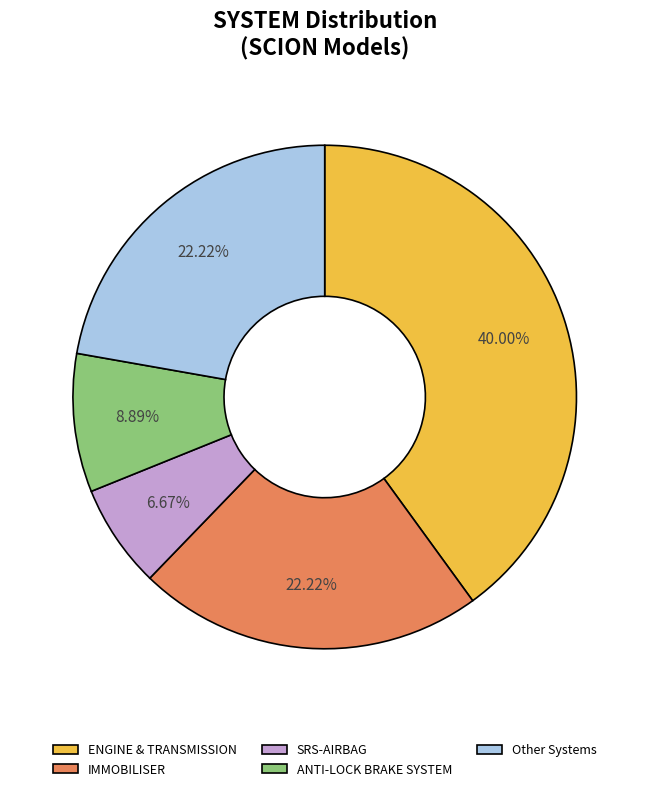

What is the smallest slice in the pie chart?

SRS-AIRBAG